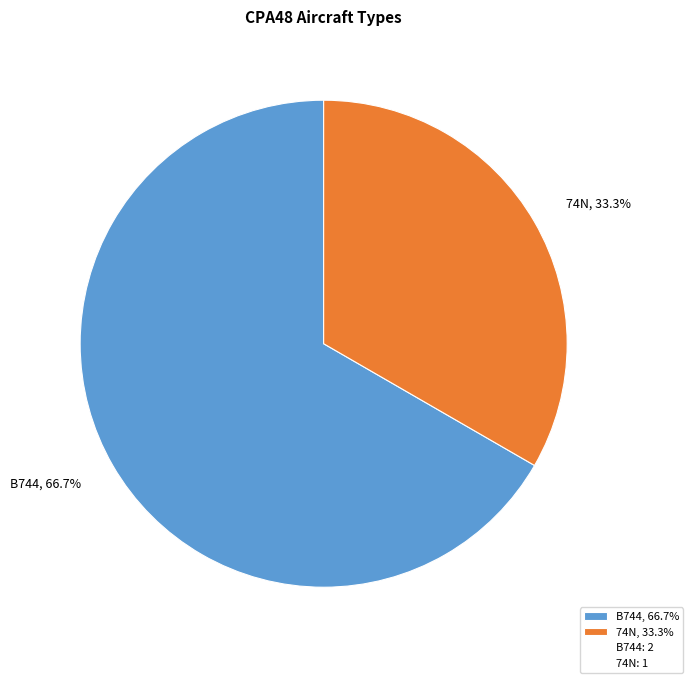

Is it true that B744 is 75% of the pie?

False